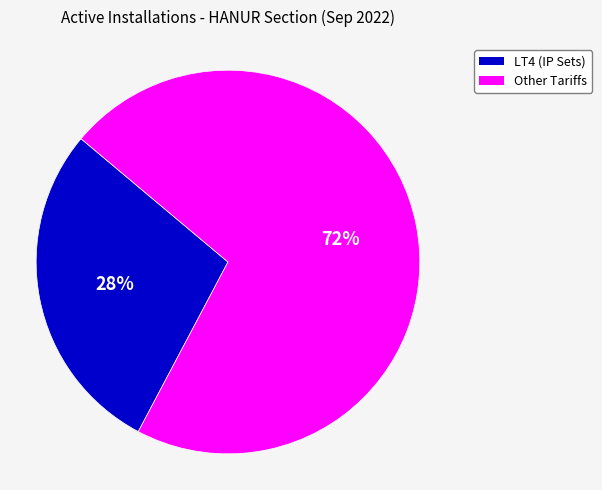

To the nearest percent, what is the average slice percentage?

50%